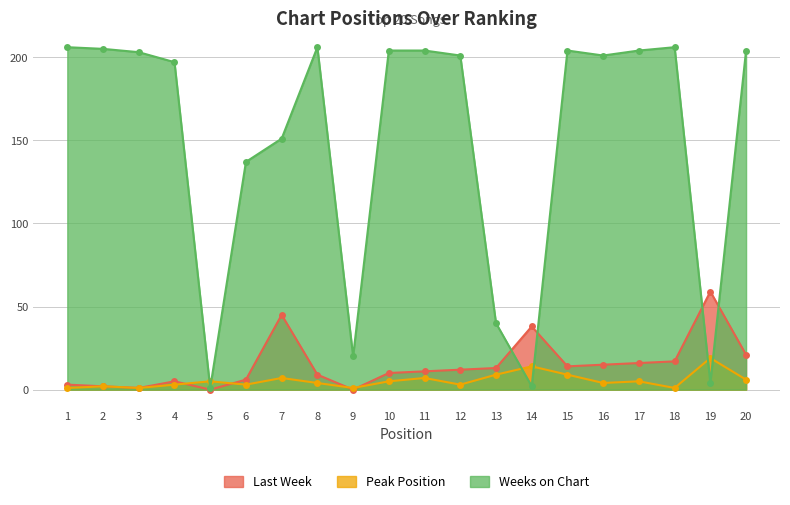

List the labels in order of Weeks on Chart value, largest first.

1, 8, 18, 2, 10, 11, 15, 17, 20, 3, 12, 16, 4, 7, 6, 13, 9, 19, 14, 5